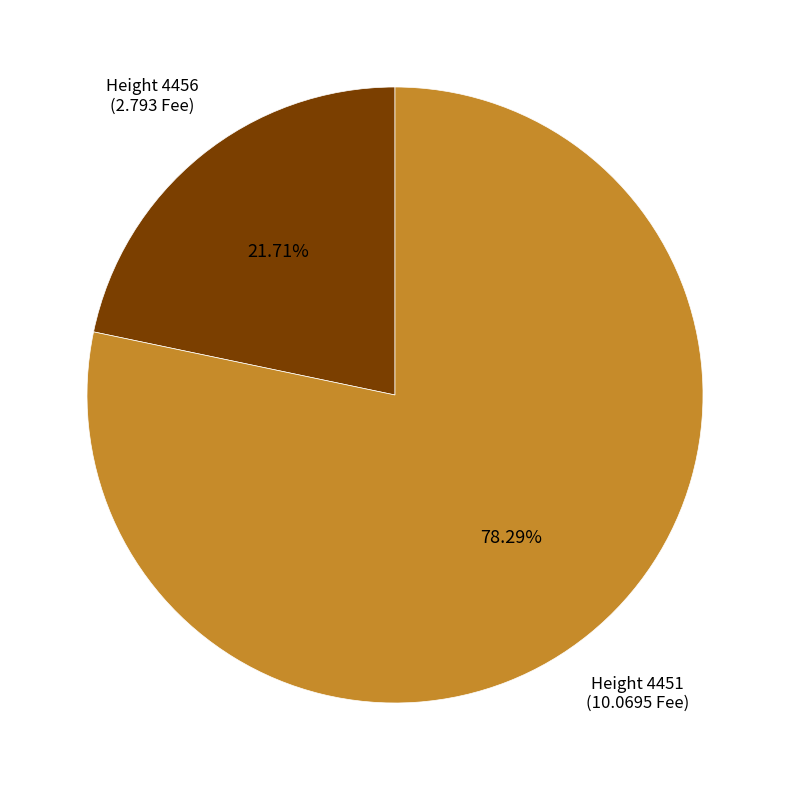

Is there a majority slice in this chart?

Yes